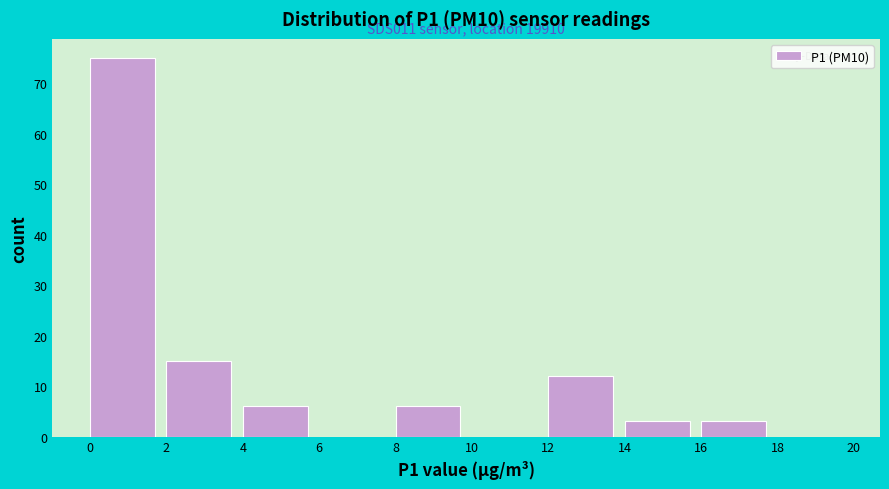

Over which range of the x-axis is the bar tallest?

0 to 2